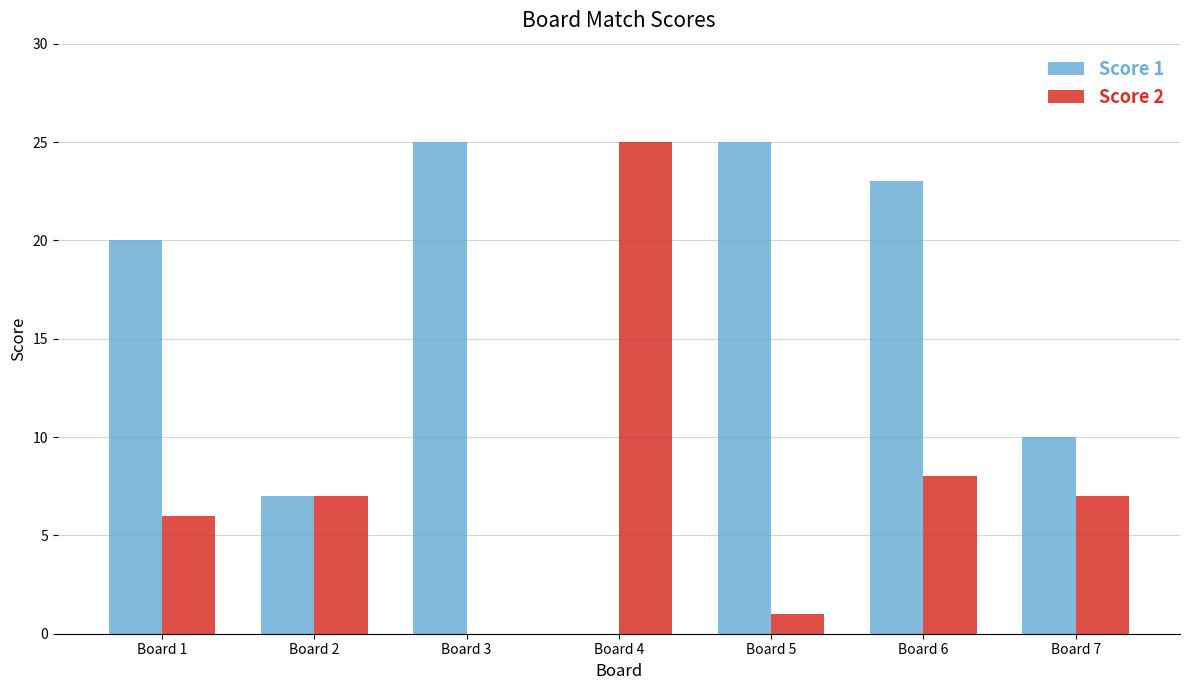

What is the spread (max minus min) of values at Board 7?

3